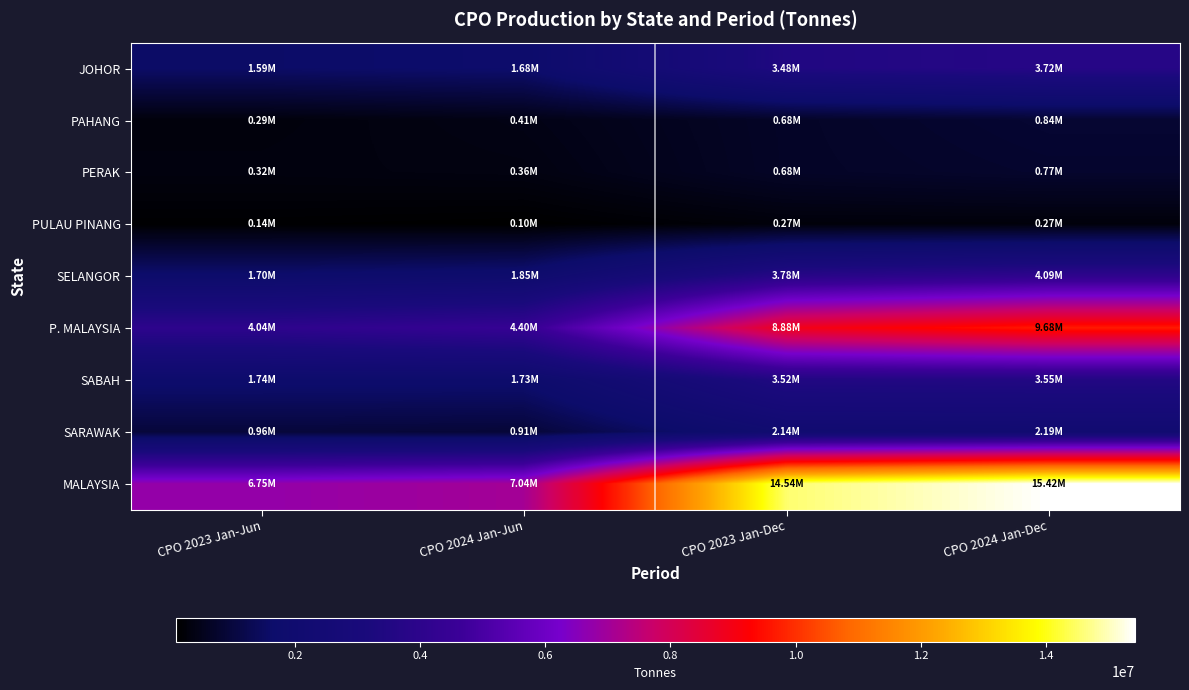

How many distinct data groups are displayed?

9